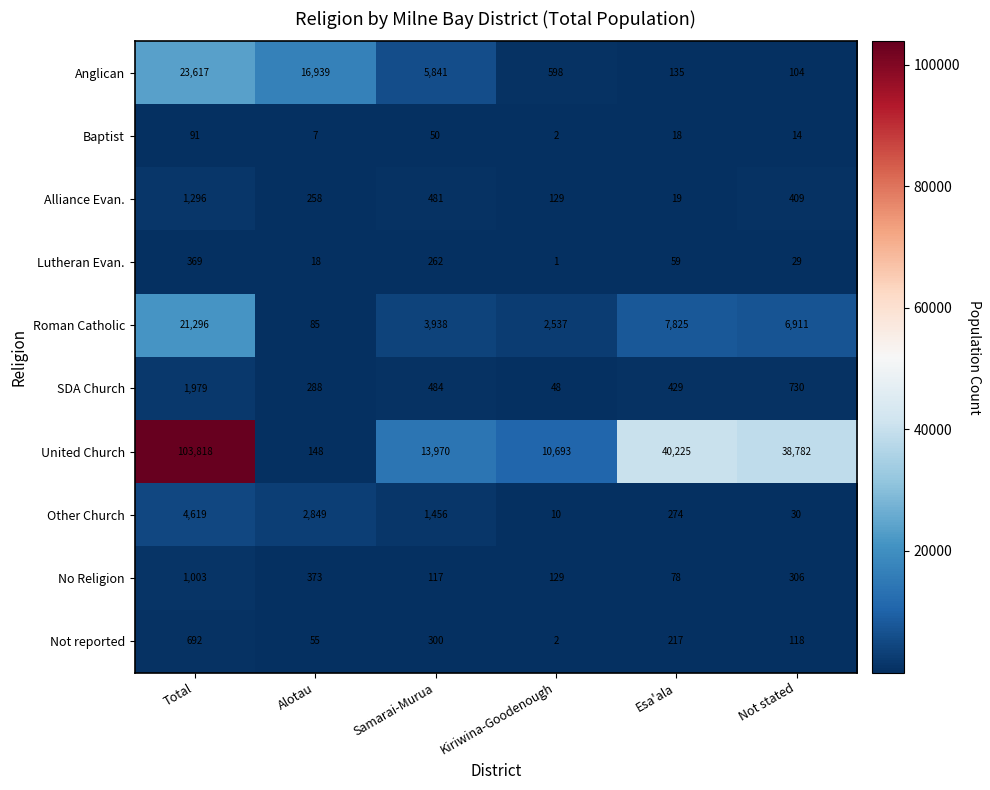

At which category does the chart reach its minimum across all series?

Kiriwina-Goodenough